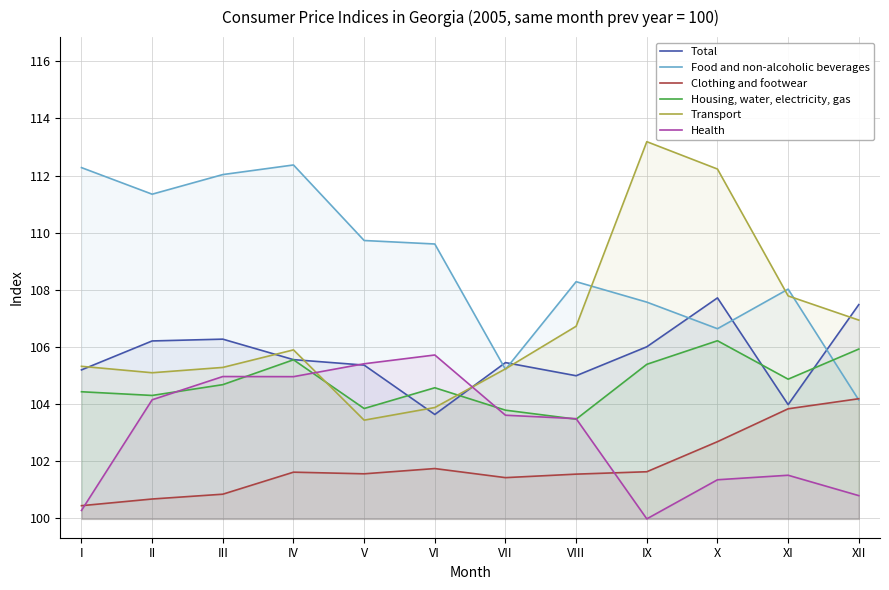

The Total series shows 105.2 at I. True or false?

True